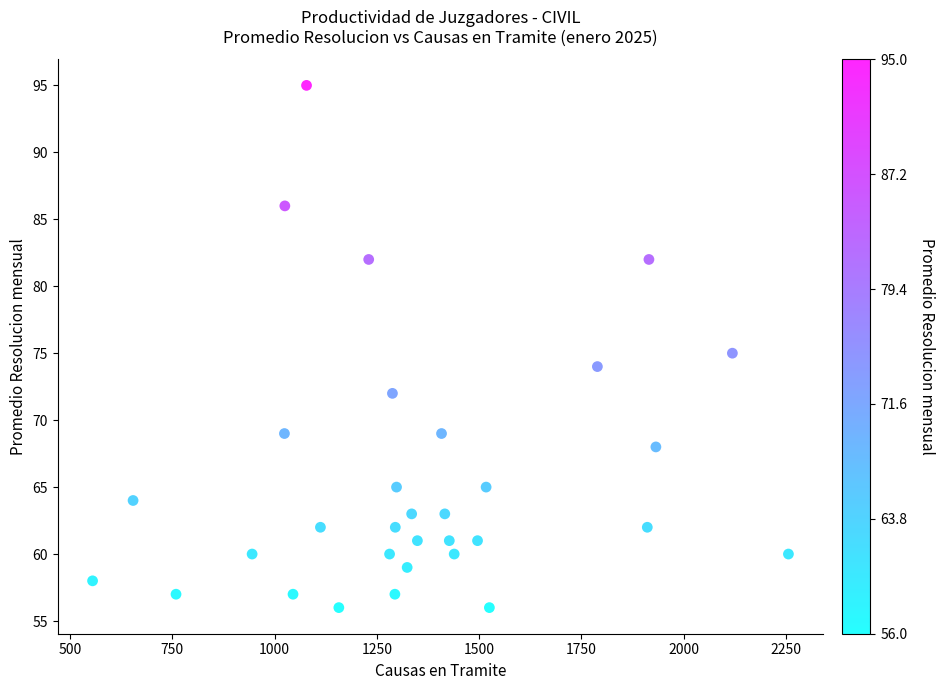

What is the range of X values (max minus min)?

1701